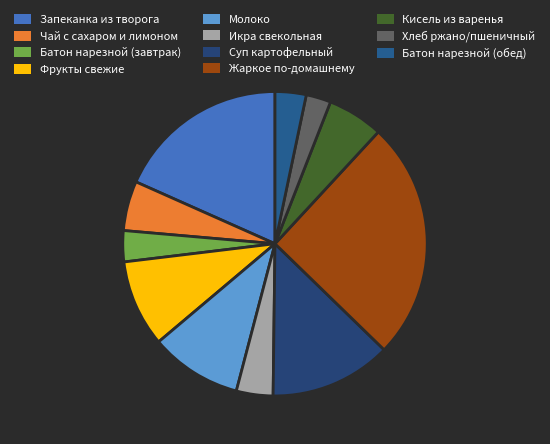

Is Икра свекольная the majority of the pie?

No